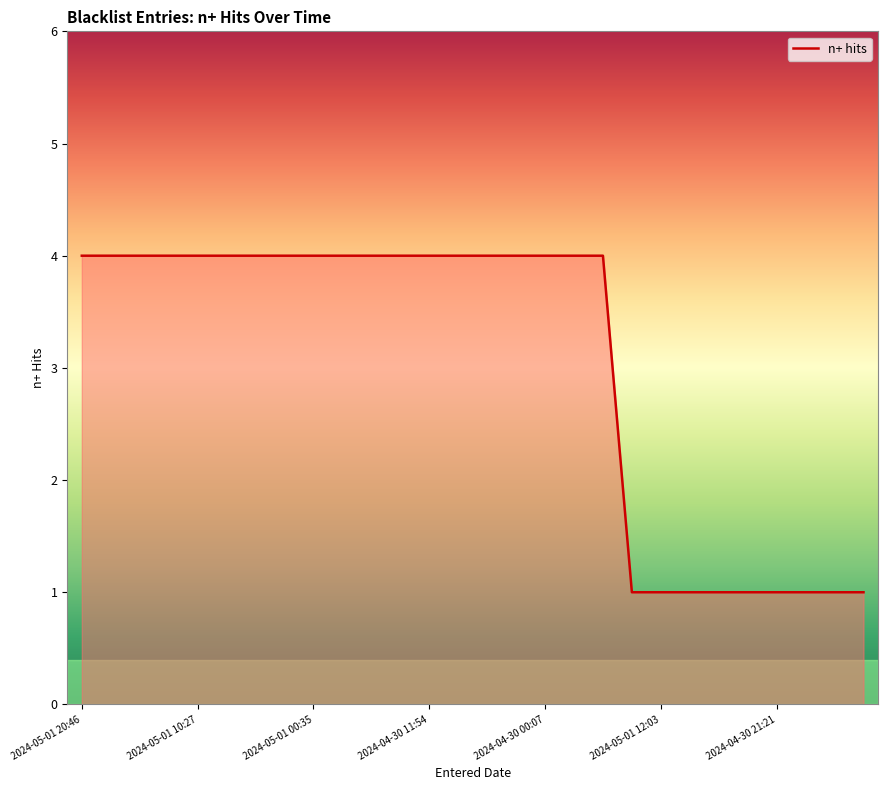

What is the difference between the maximum and minimum values?

3